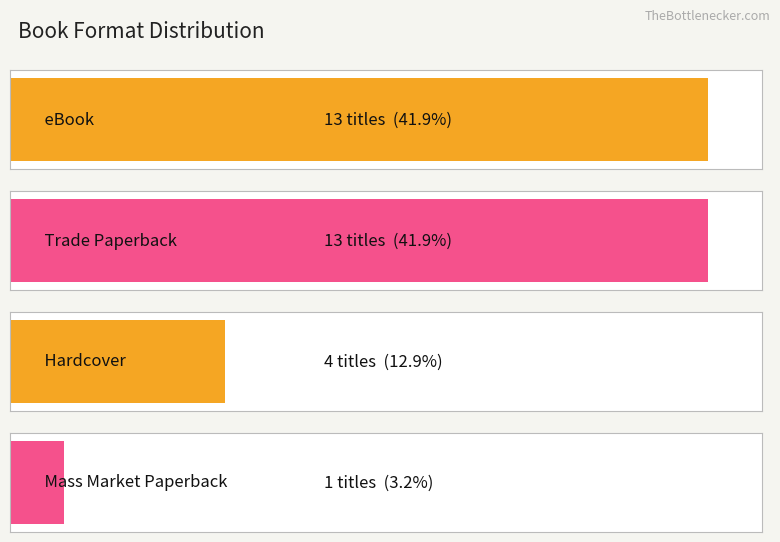

Is it true that the value at Hardcover is 4?

True